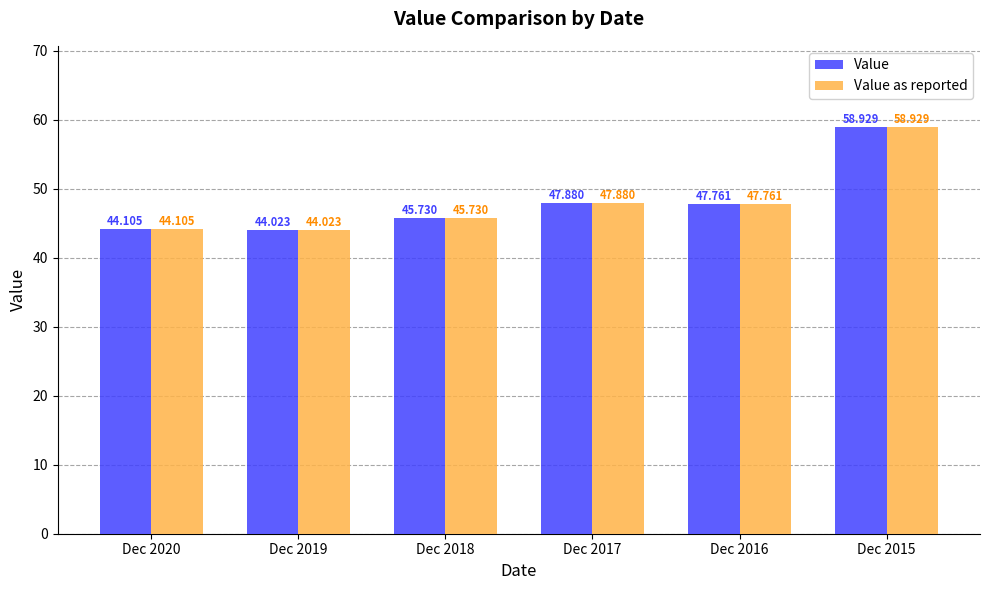

The Value as reported series shows 26.0 at Dec 2018. True or false?

False